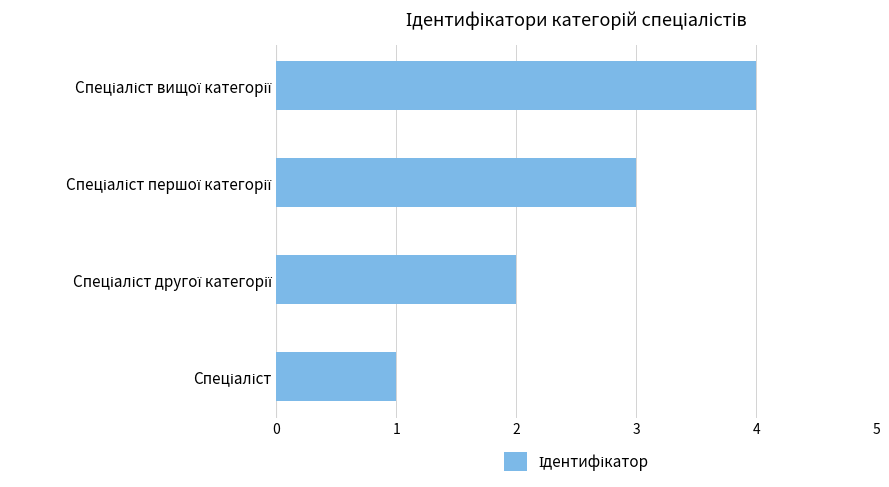

How many data points are less than 3?

2